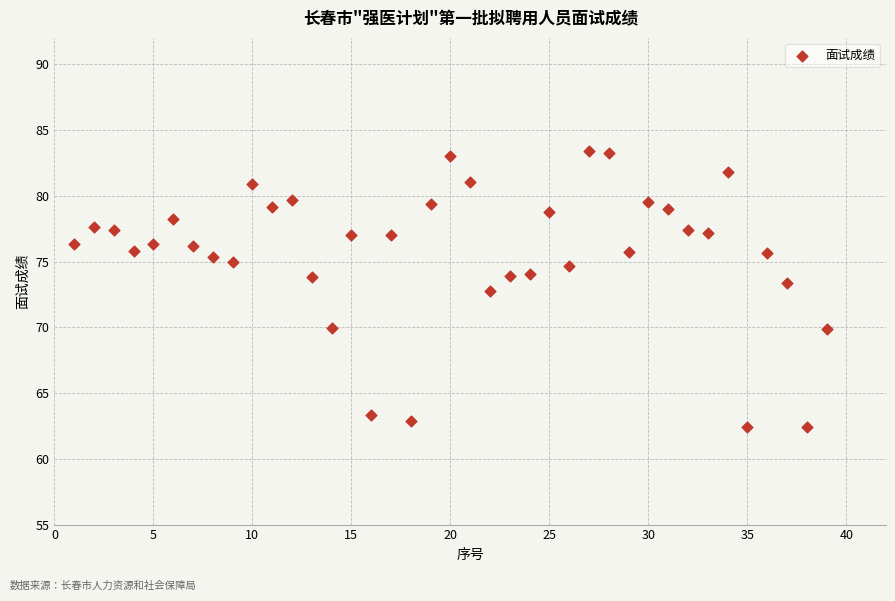

What is the range of X values (max minus min)?

38.0